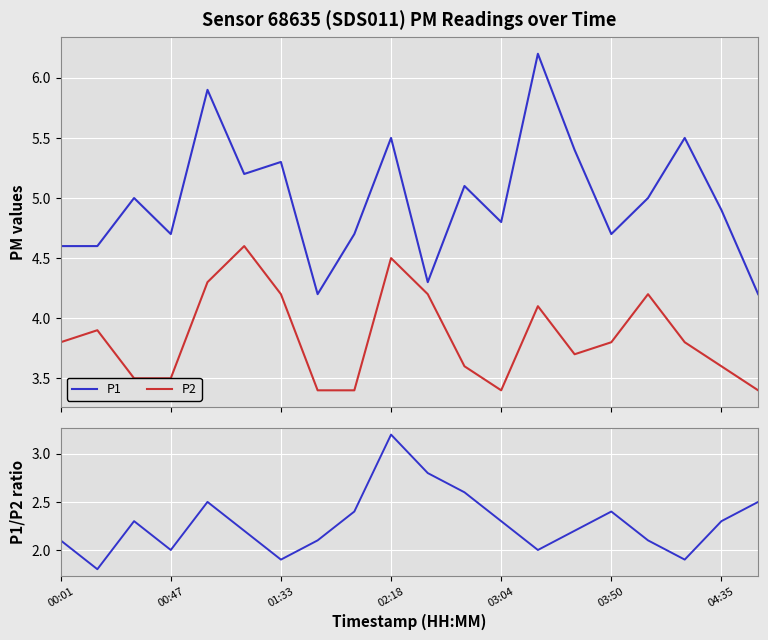

Which category has the lowest value in the P1 series?

7